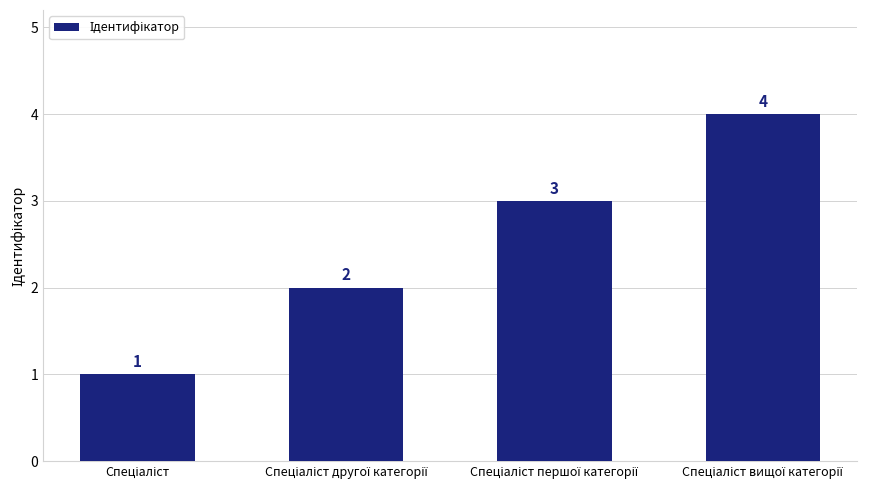

What is the sum of all values?

10